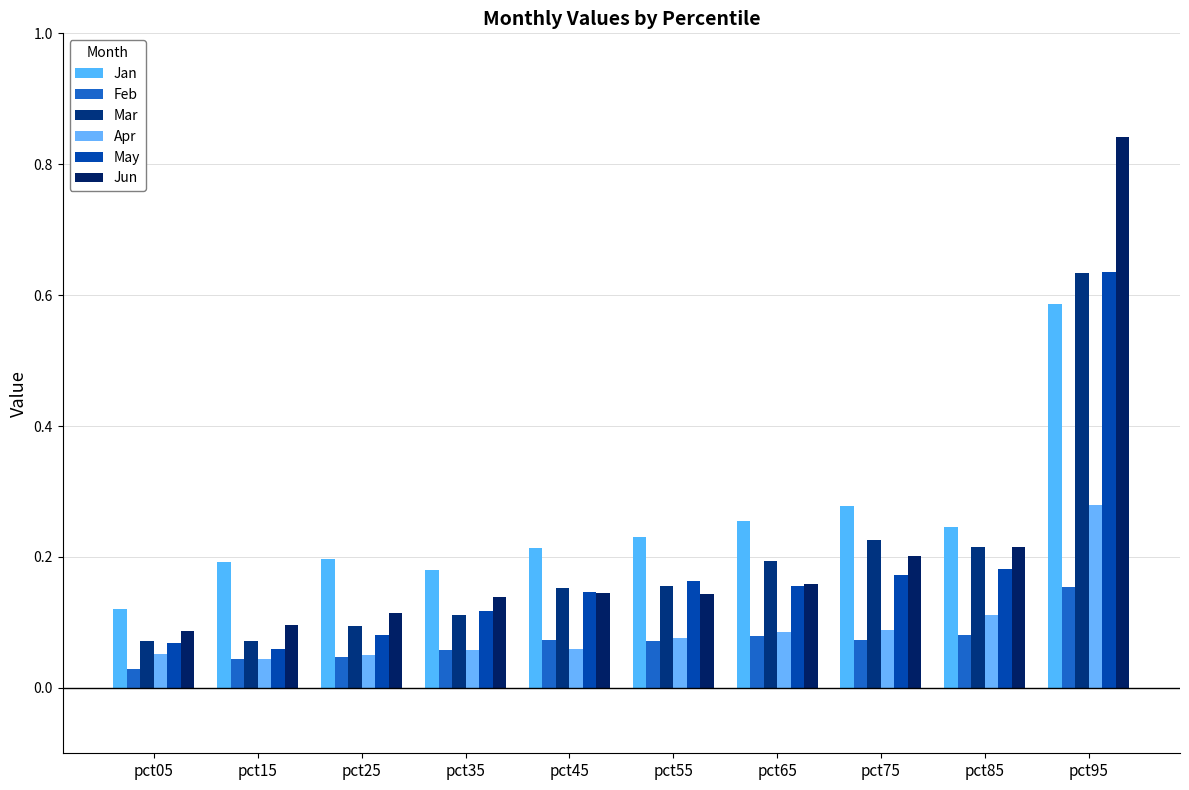

What is the value of the Mar bar at the 5th from the left?

0.2